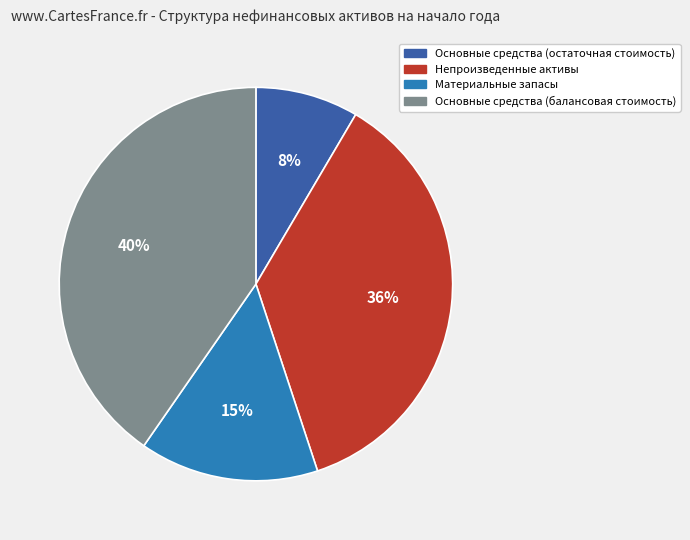

The Непроизведенные активы slice represents 36% of the pie. True or false?

True